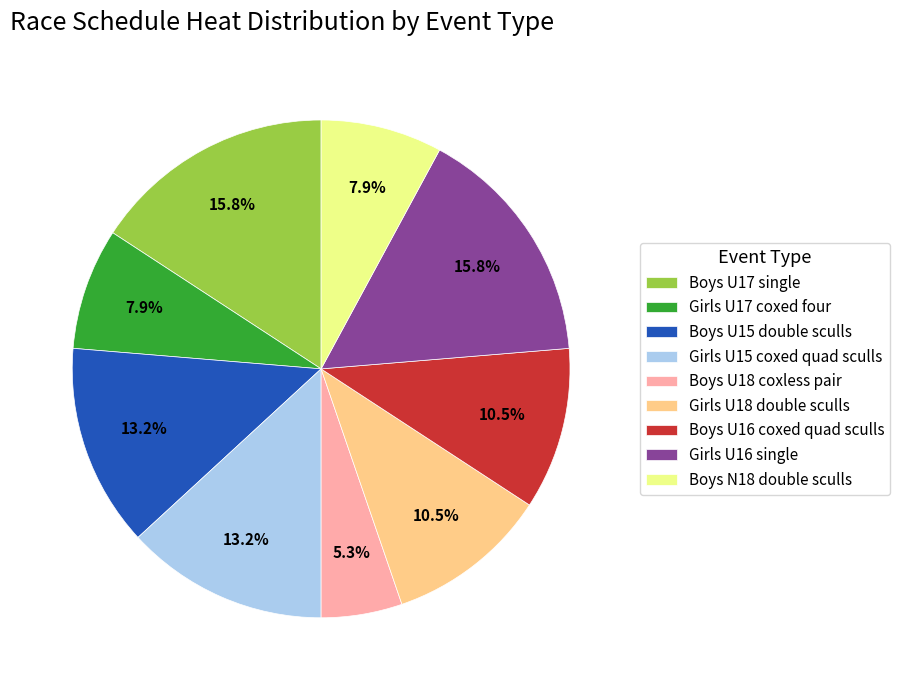

To the nearest percent, what portion does Girls U17 coxed four represent?

8%